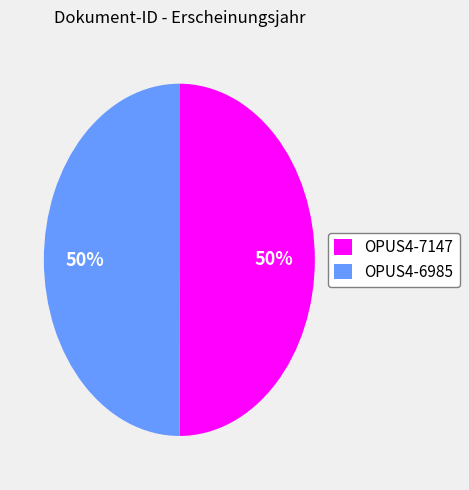

To the nearest percent, what portion does OPUS4-7147 represent?

50%